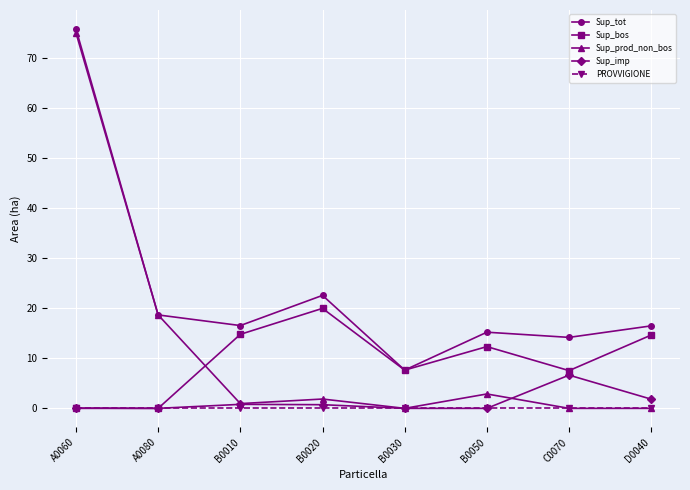

Where is the first local minimum for Sup_tot?

B0010